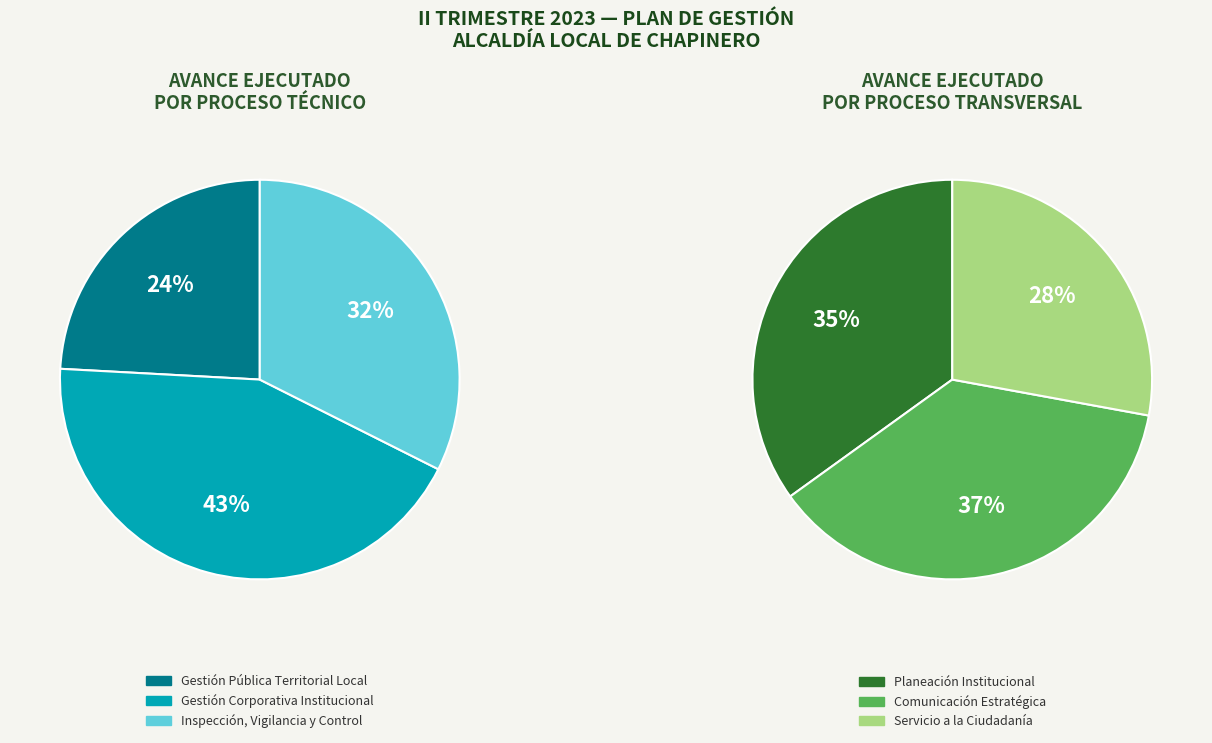

What is the largest slice in the pie chart?

Comunicación Estratégica